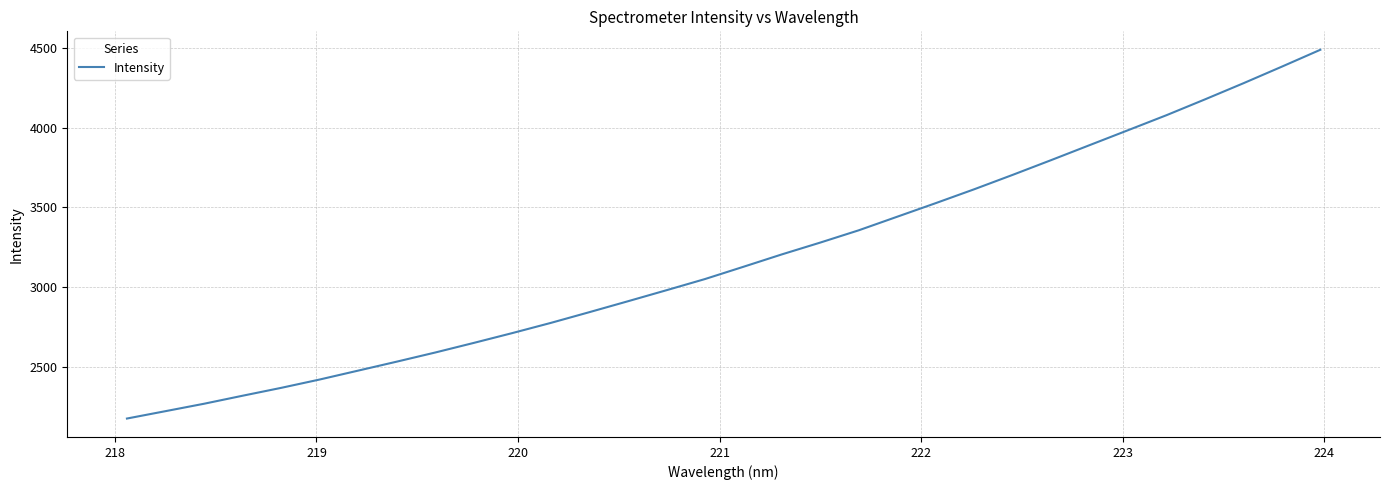

What is the average value?

3176.1